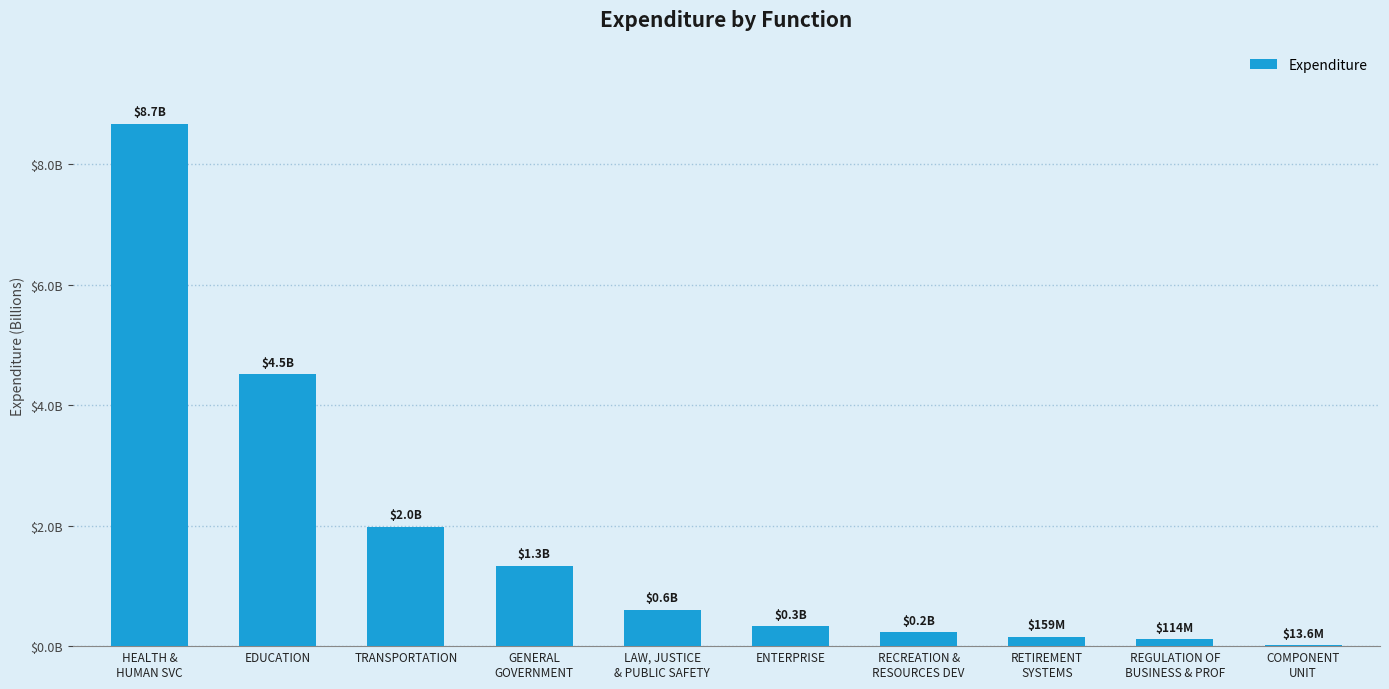

How many values exceed 606700178?

5